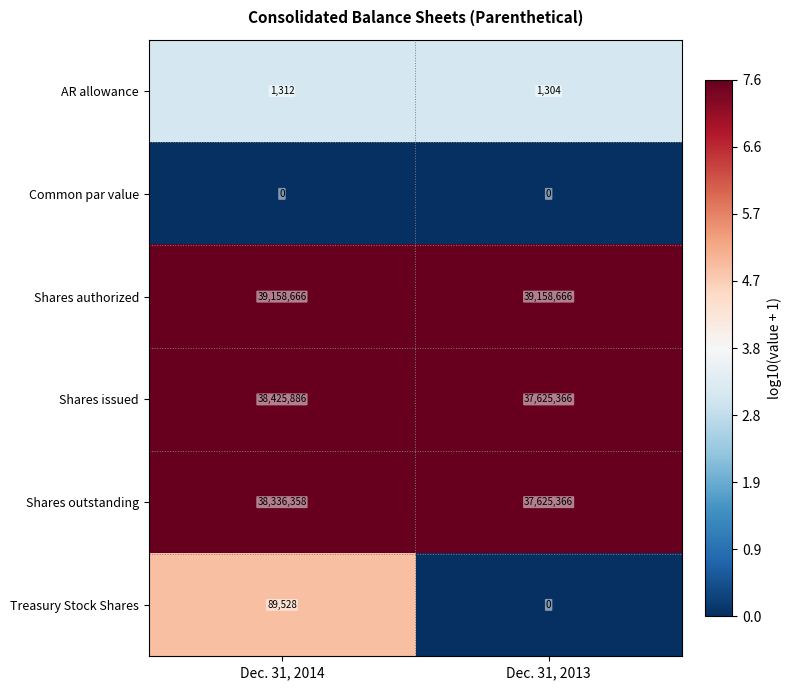

At how many categories does at least one series exceed 5?

2